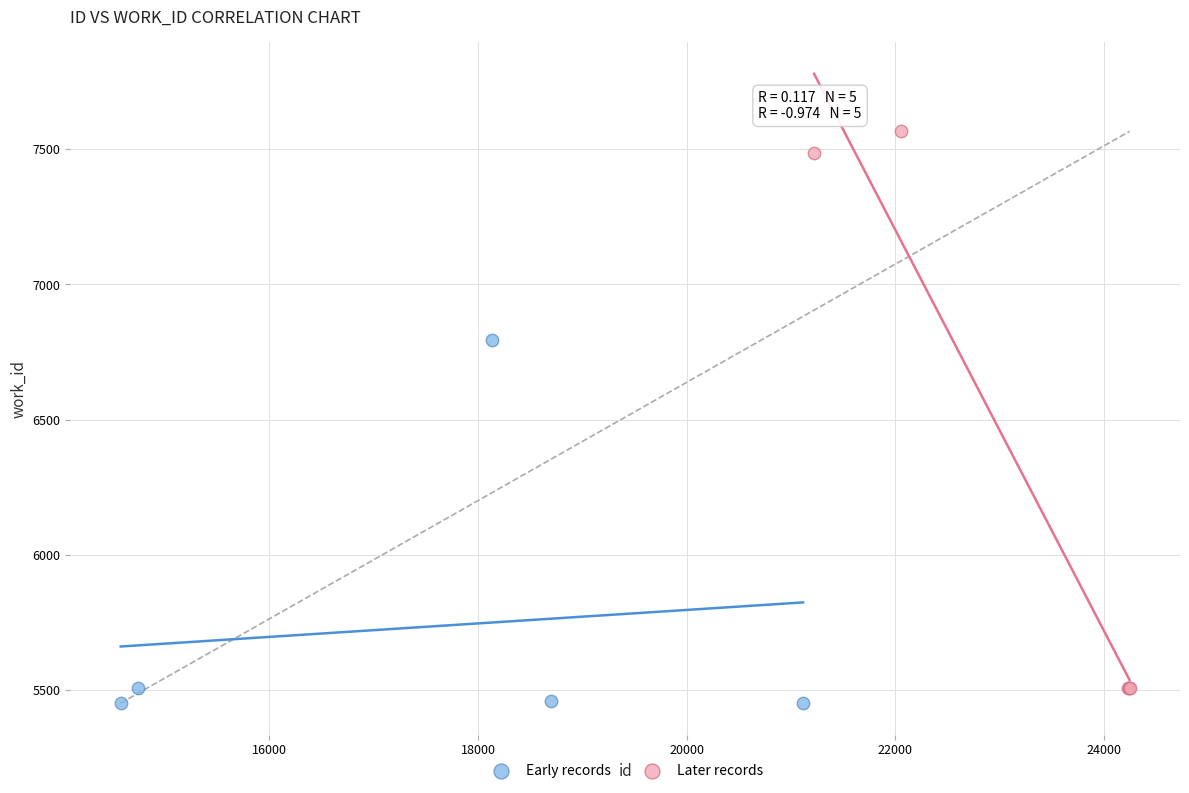

Which series reaches the maximum Y coordinate?

Later records